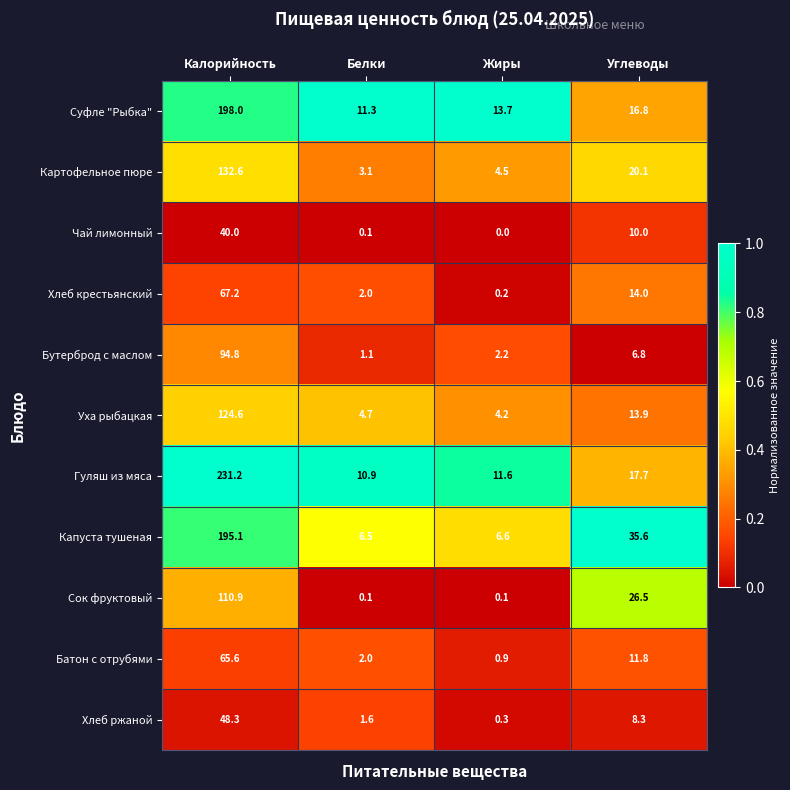

What is the total value across all series at Калорийность?

1308.3